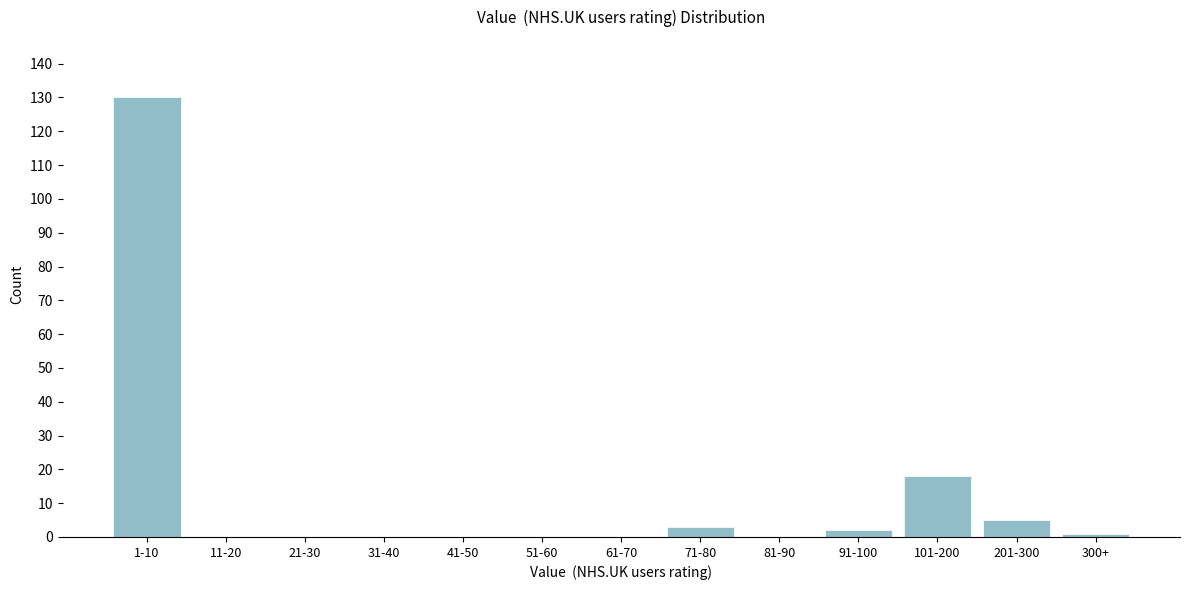

Reading left to right, list all the values displayed in this chart.

1-10=130	11-20=0	21-30=0	31-40=0	41-50=0	51-60=0	61-70=0	71-80=3	81-90=0	91-100=2	101-200=18	201-300=5	300+=1